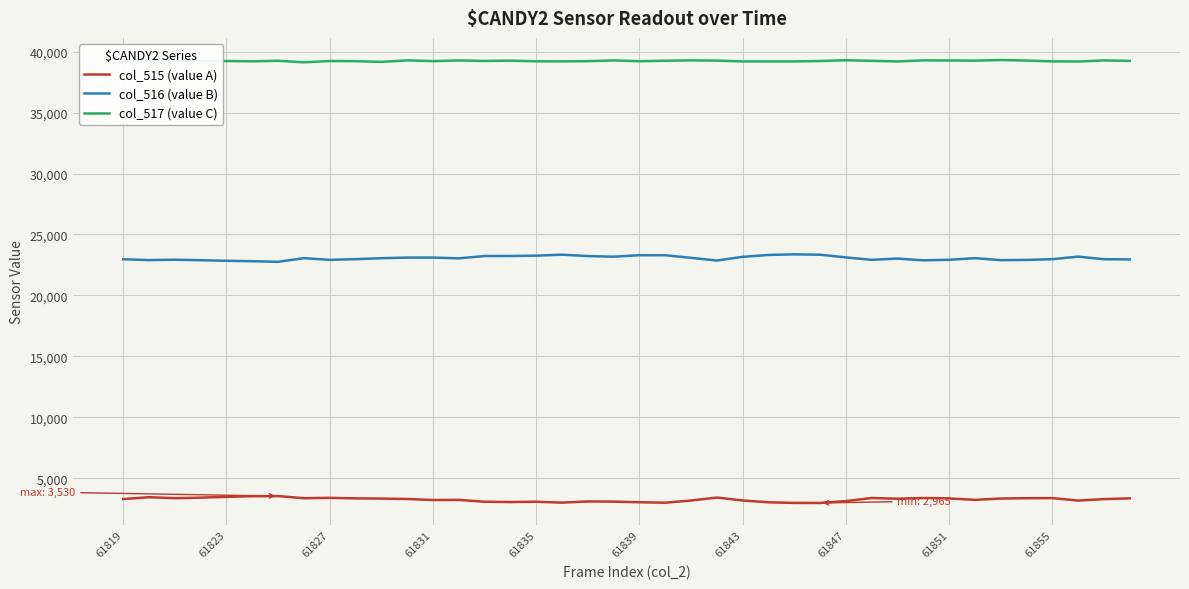

True or false: col_517 (value C) and col_515 (value A) intersect in this chart.

False